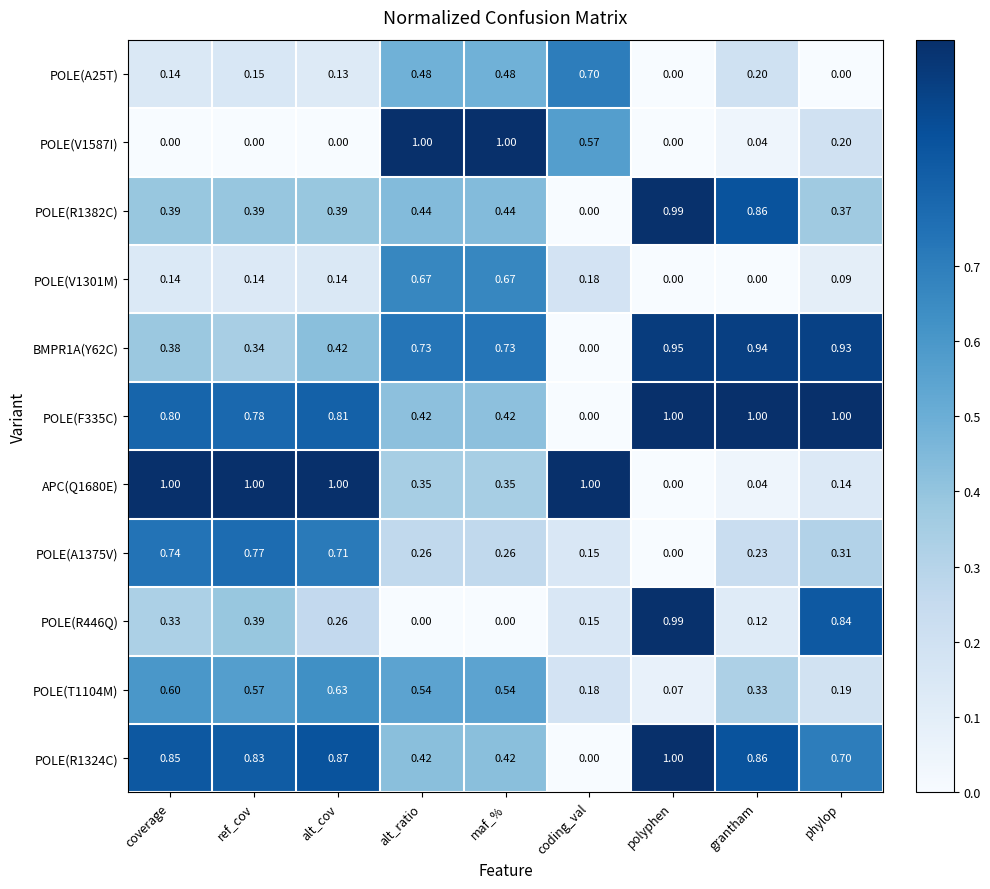

At which label does POLE(A1375V) reach its peak?

ref_cov